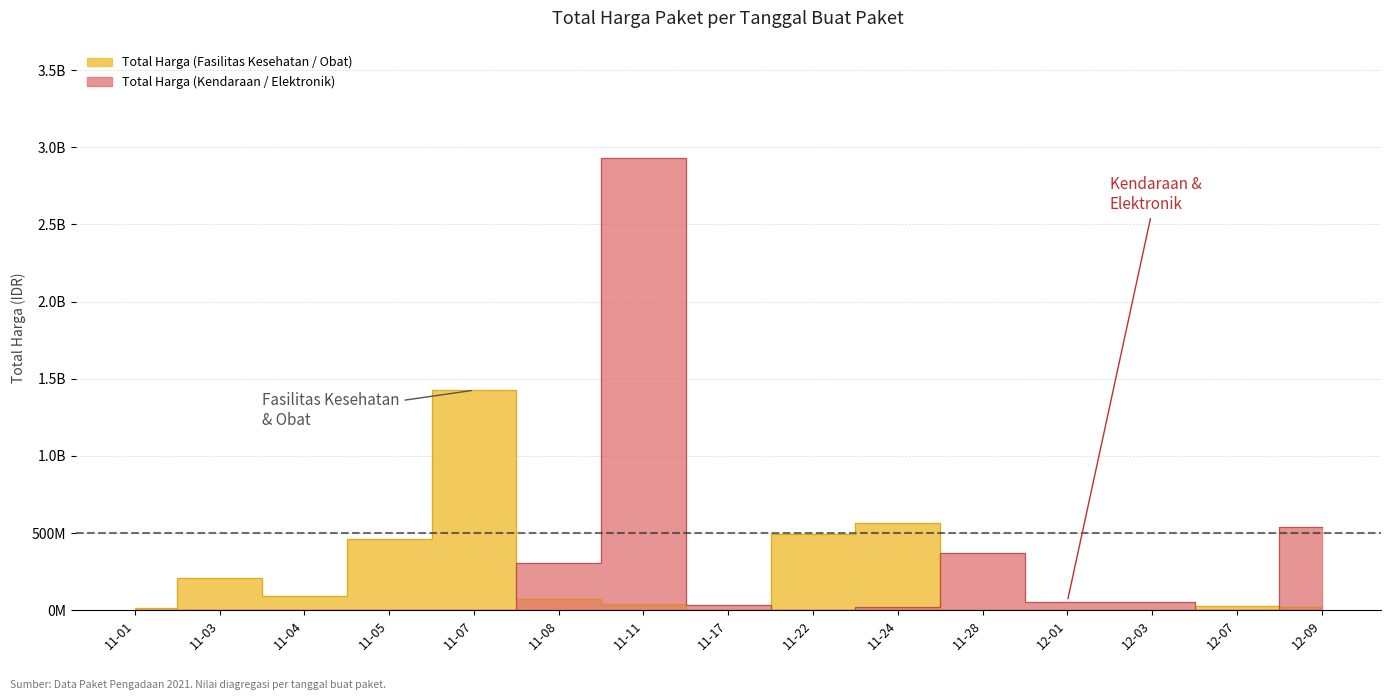

What is the average value of the Total Harga (Fasilitas Kesehatan / Obat) series?

228321863